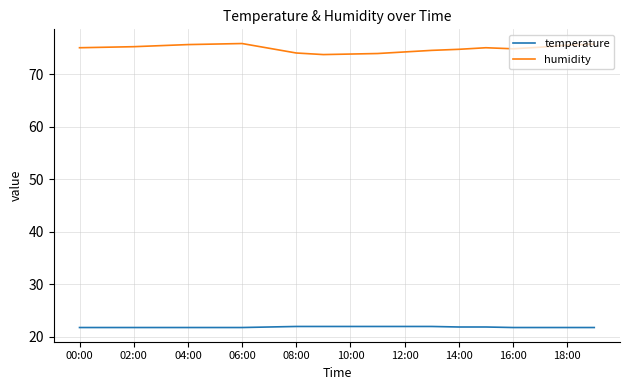

Does the chart display data point markers on the line(s)?

No